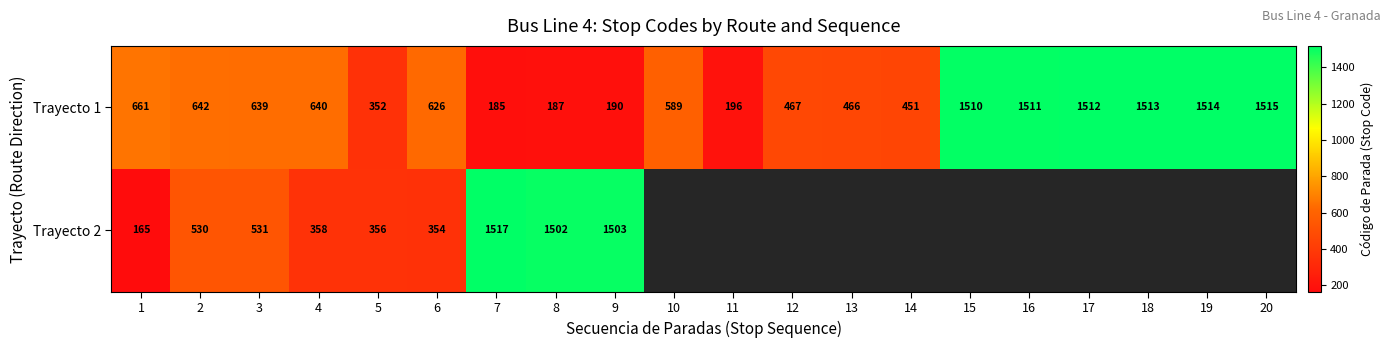

What is the average value of the Trayecto 1 series?

768